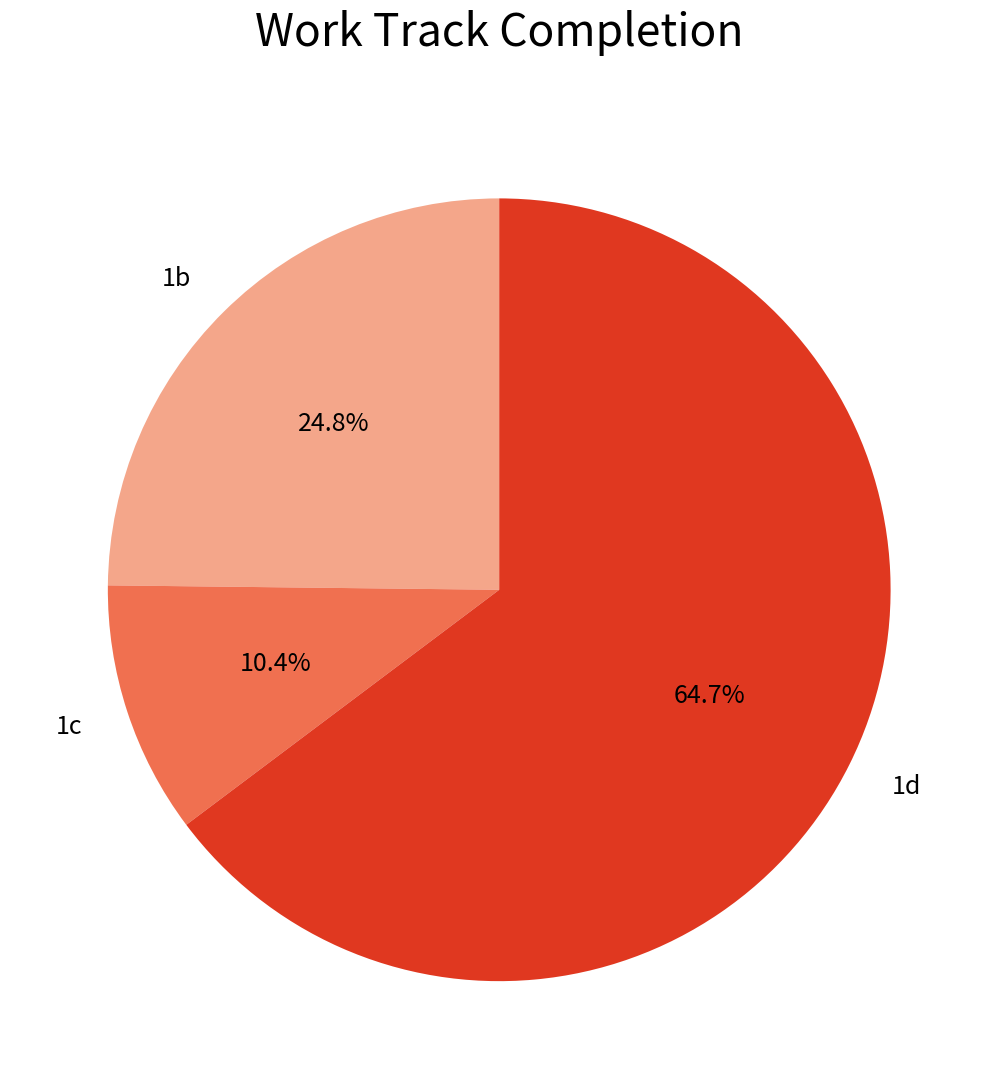

Count the number of slices in the pie.

3